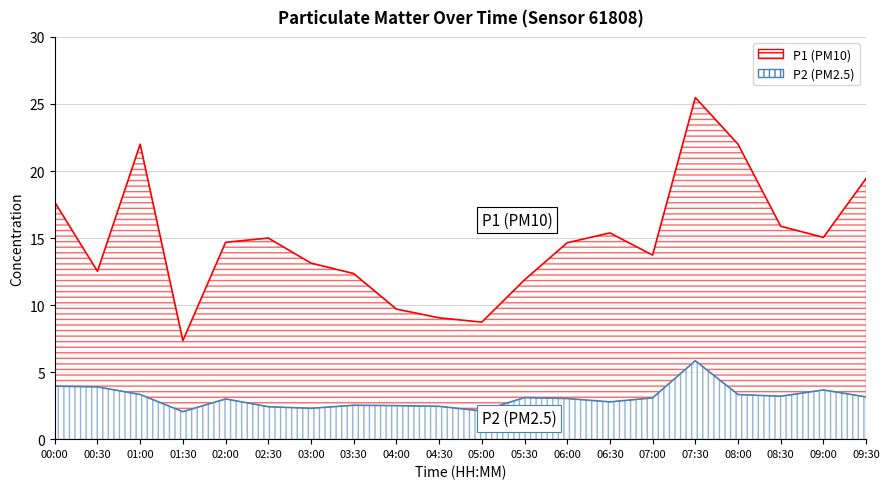

What is the greatest value displayed?

25.5